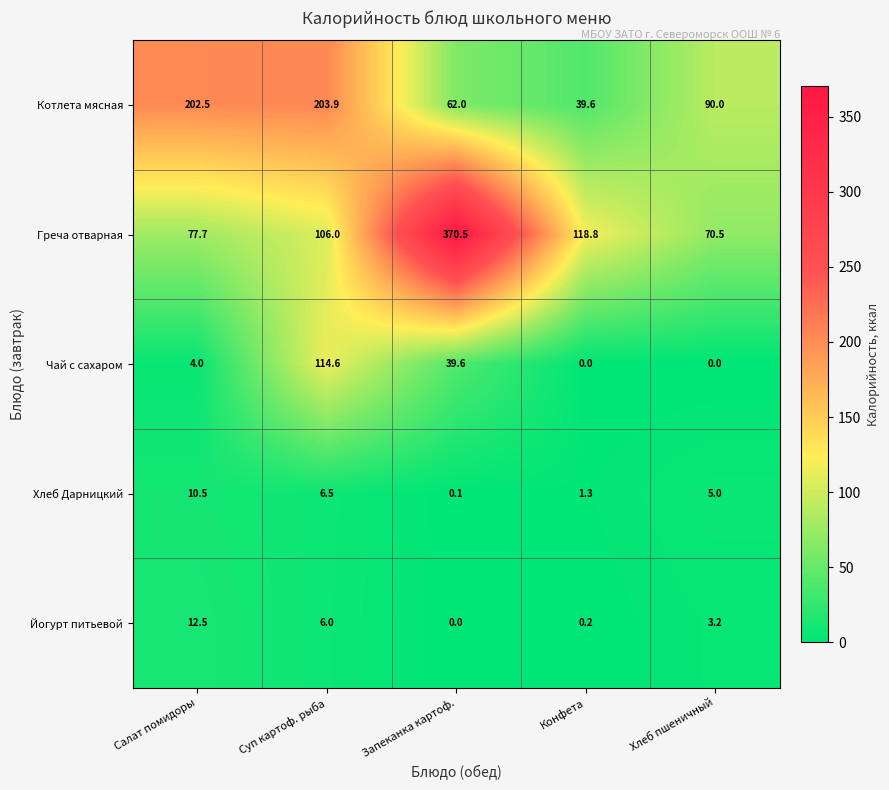

Reading left to right, extract all data points from this chart.

Котлета мясная: 202.5	203.9	62.0	39.6	90.0
Греча отварная: 77.7	106.0	370.5	118.8	70.5
Чай с сахаром: 4.0	114.6	39.6	0.0	0.0
Хлеб Дарницкий: 10.5	6.5	0.1	1.3	5.0
Йогурт питьевой: 12.5	6.0	0.0	0.2	3.2